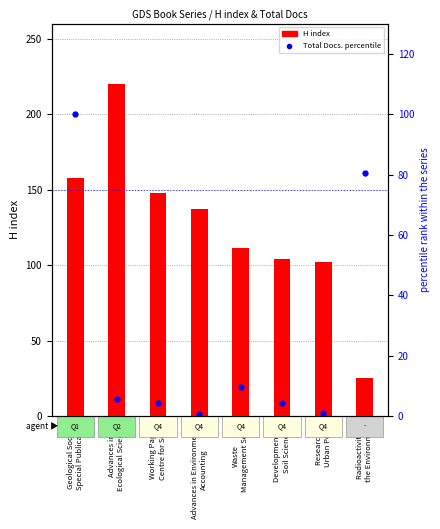

What position from the left is Advances in
Ecological Sciences?

2